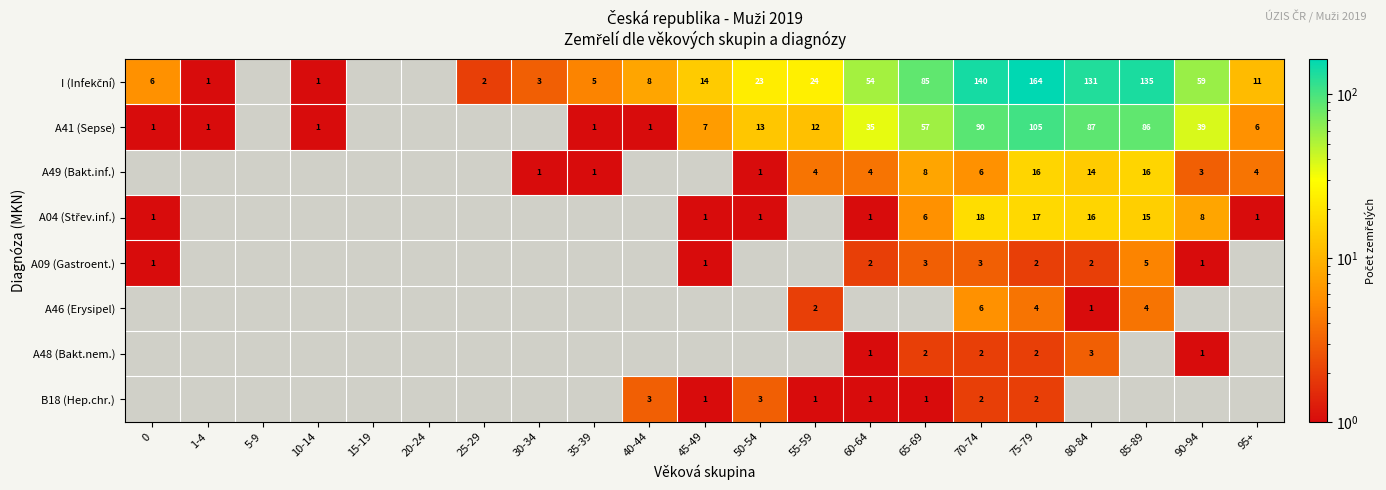

The value of A09 (Gastroent.) at 65-69 is 2. True or false?

False